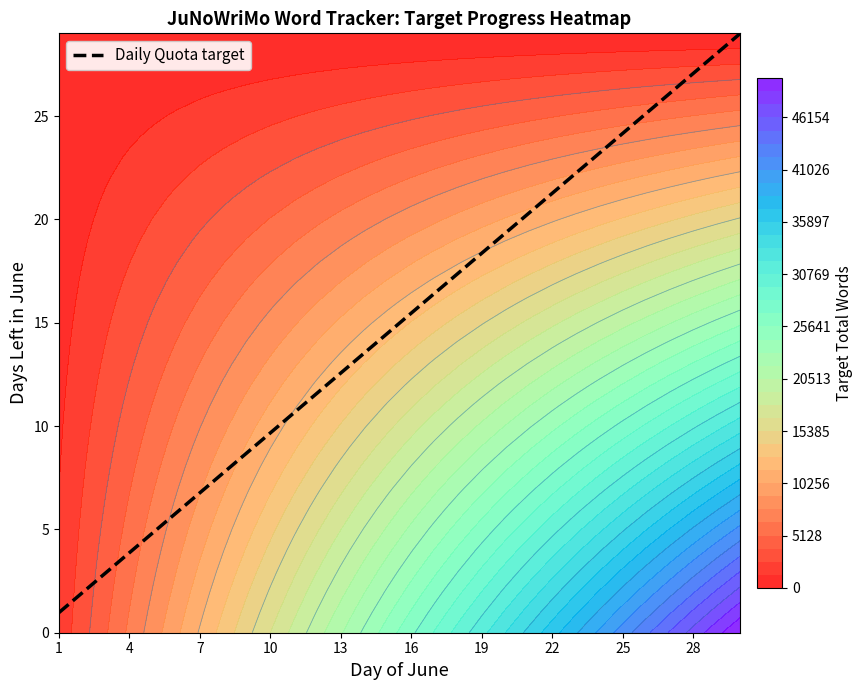

What is the highest value of the Daily Quota target series?

29.0